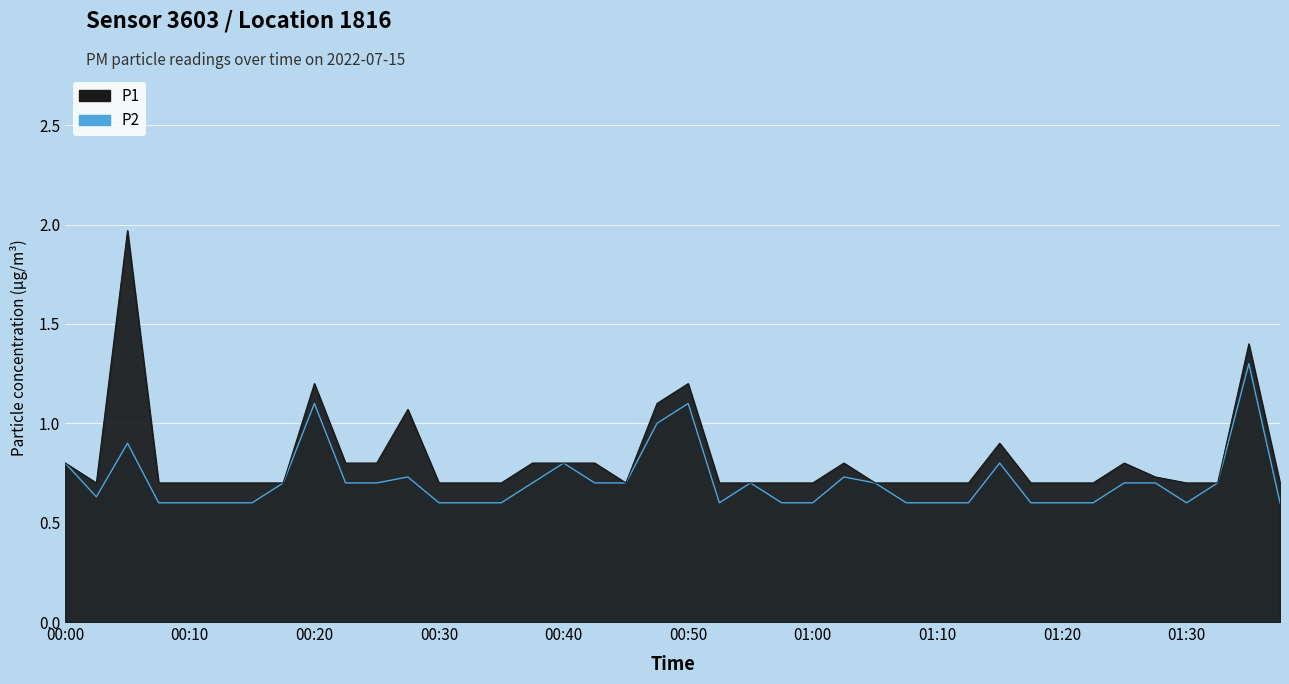

The P1 series shows 0.7 at 00:52. True or false?

True